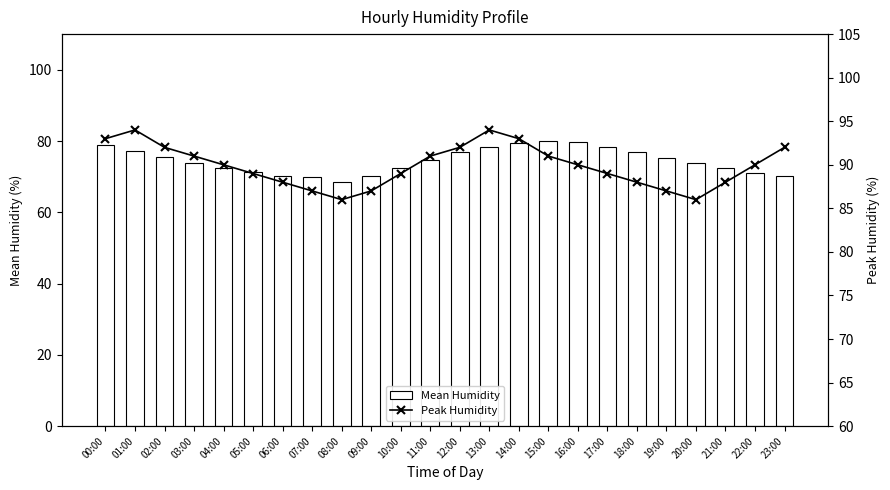

List the series in order of their overall mean, lowest first.

Mean Humidity, Peak Humidity